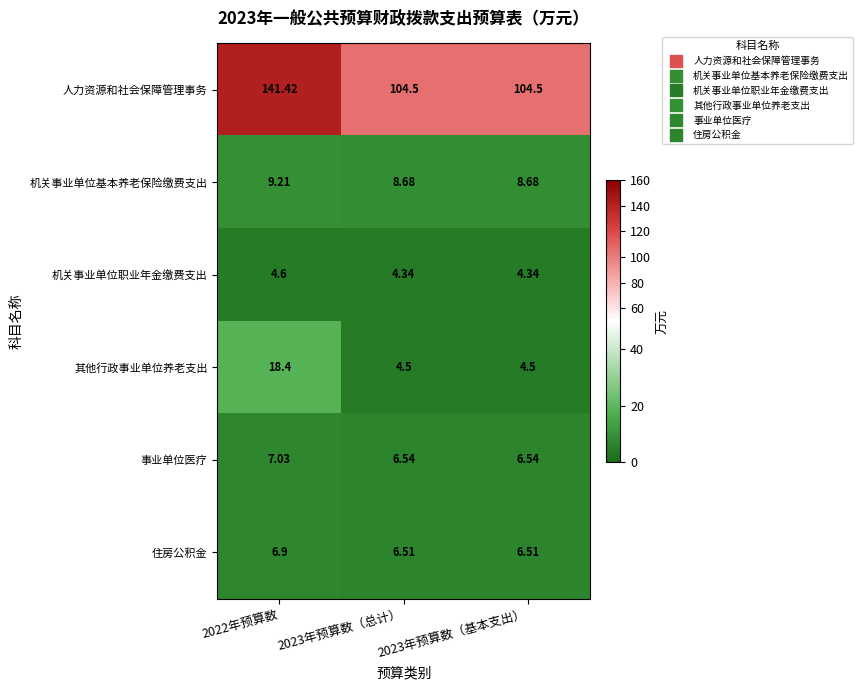

At how many categories does at least one series exceed 25?

3